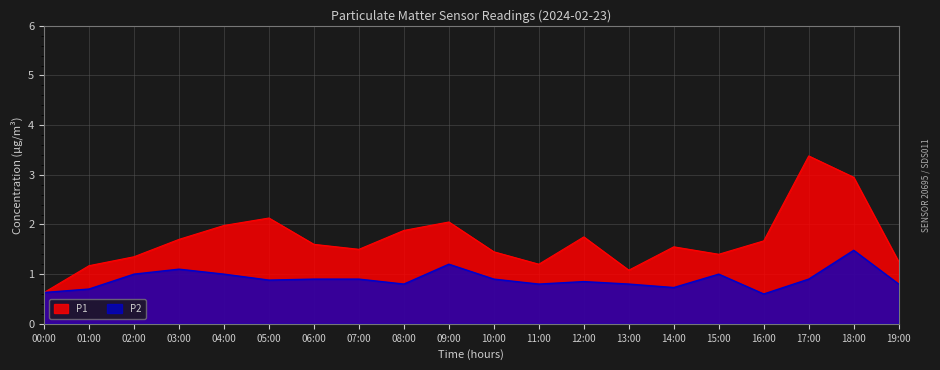

List the labels in order of P1 value, smallest first.

00:00, 13:00, 01:00, 11:00, 19:00, 02:00, 15:00, 10:00, 07:00, 14:00, 06:00, 16:00, 03:00, 12:00, 08:00, 04:00, 09:00, 05:00, 18:00, 17:00